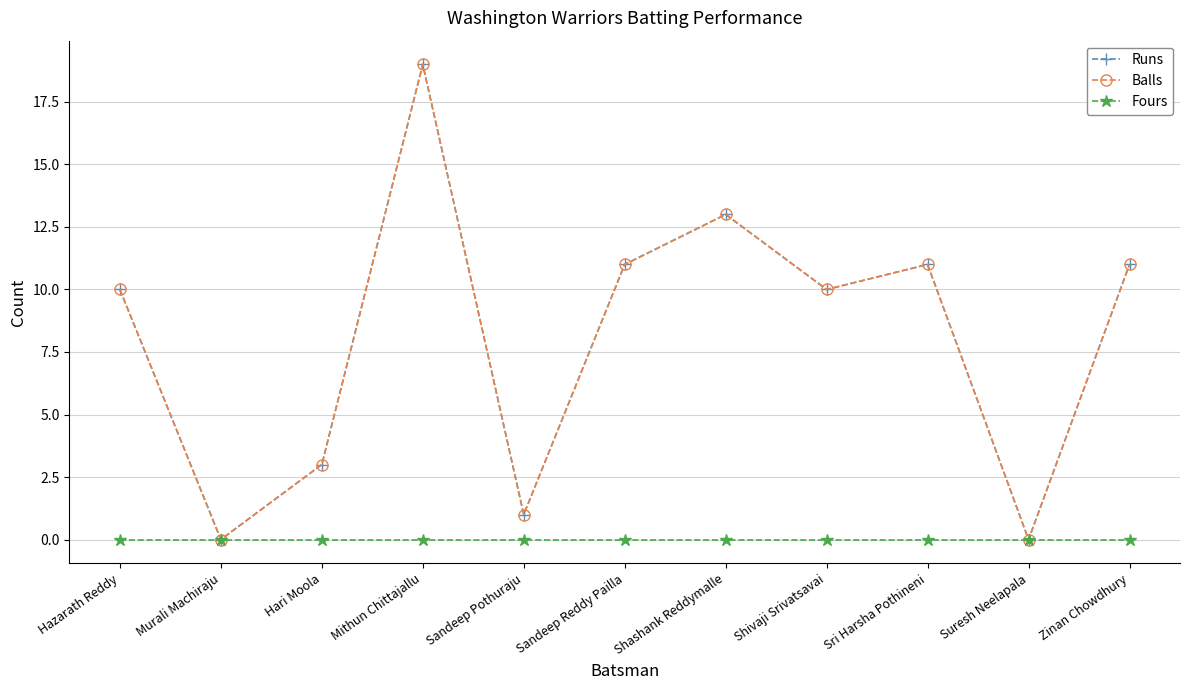

Is this an area chart (filled region under the line)?

No